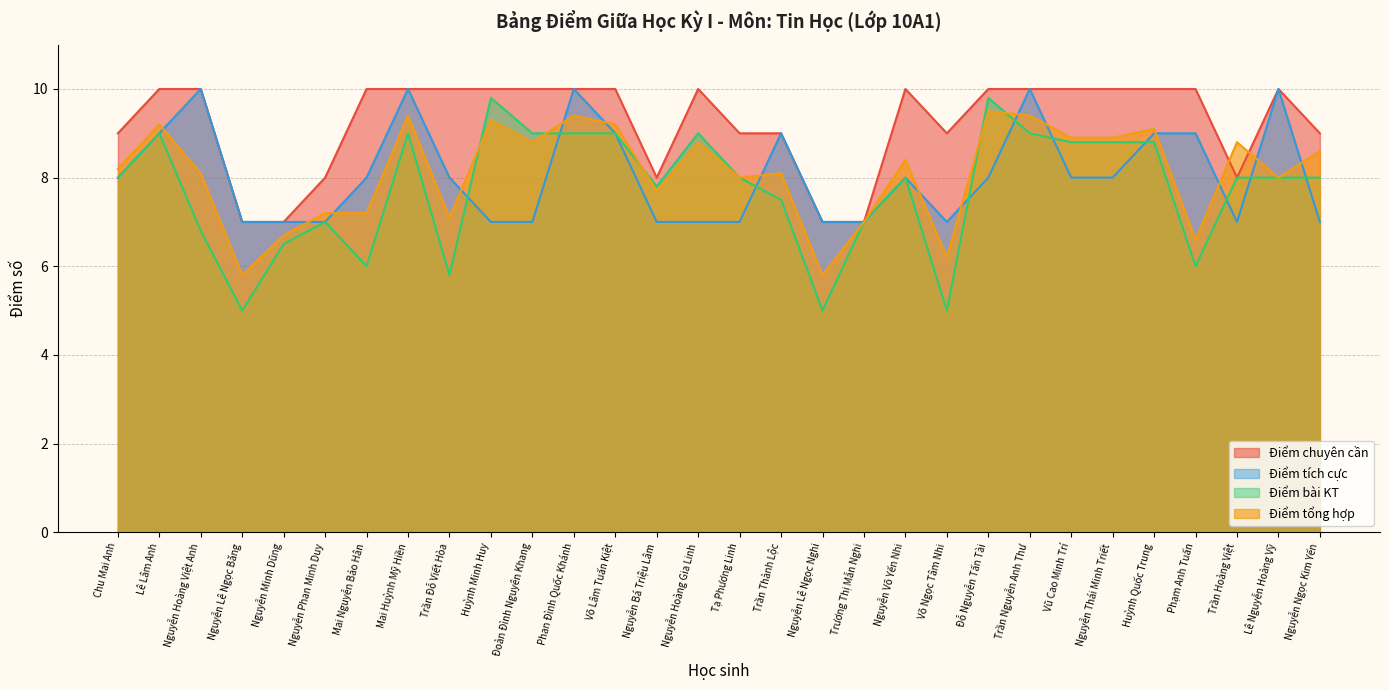

What are all the series names shown in the legend?

Điểm chuyên cần, Điểm tích cực, Điểm bài KT, Điểm tổng hợp